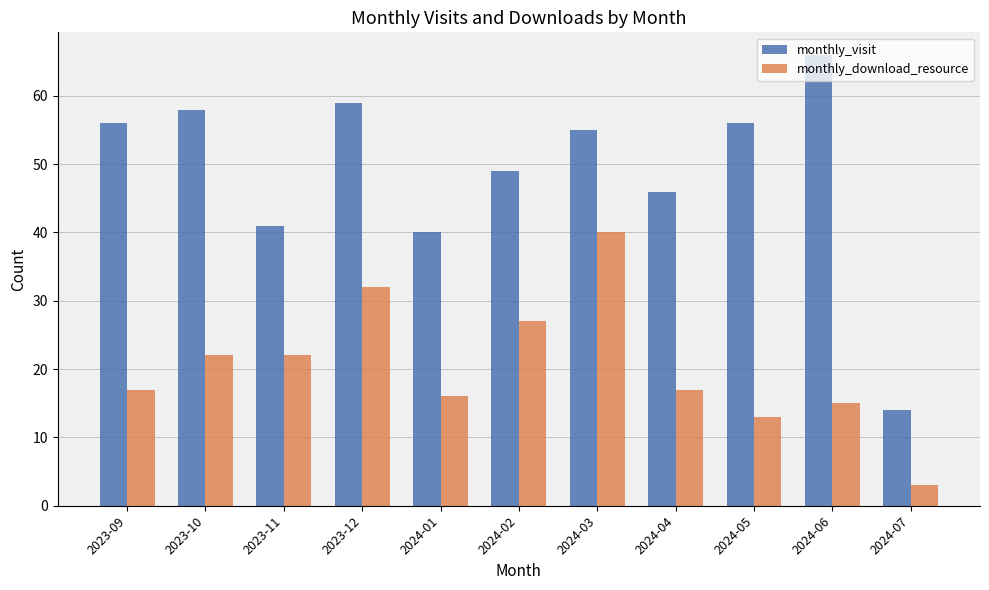

At how many categories does at least one series exceed 47?

7